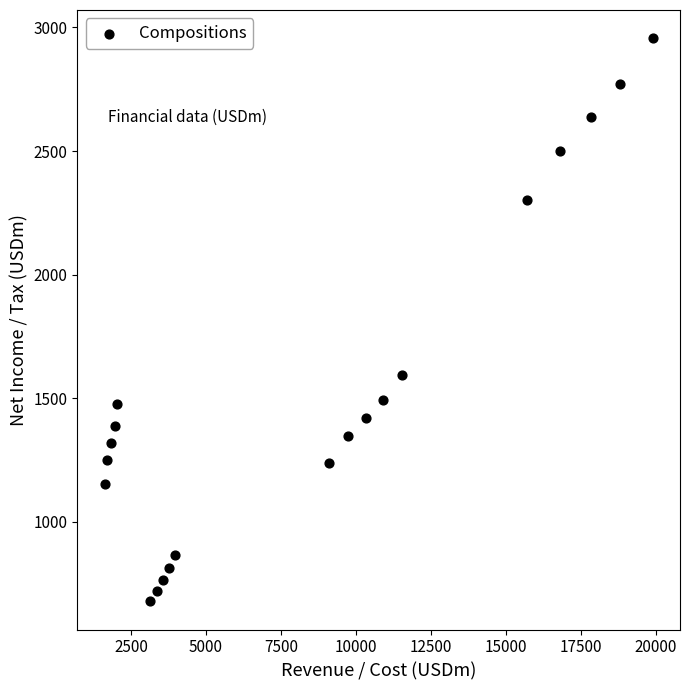

What is the range of Y values (max minus min)?

2279.1